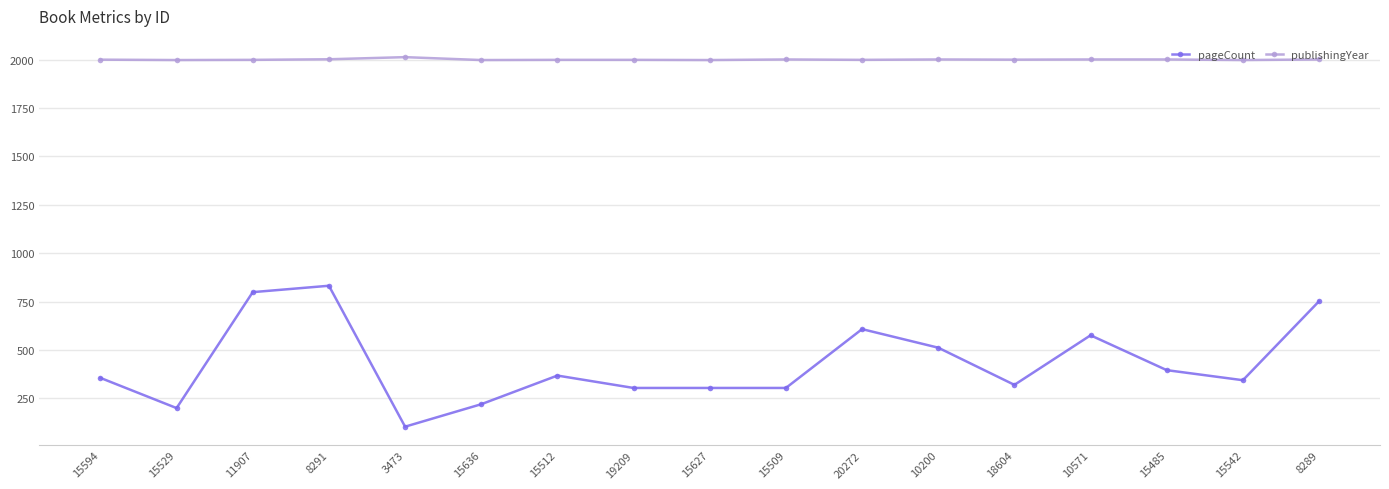

What is the sum of all pageCount values?

7299